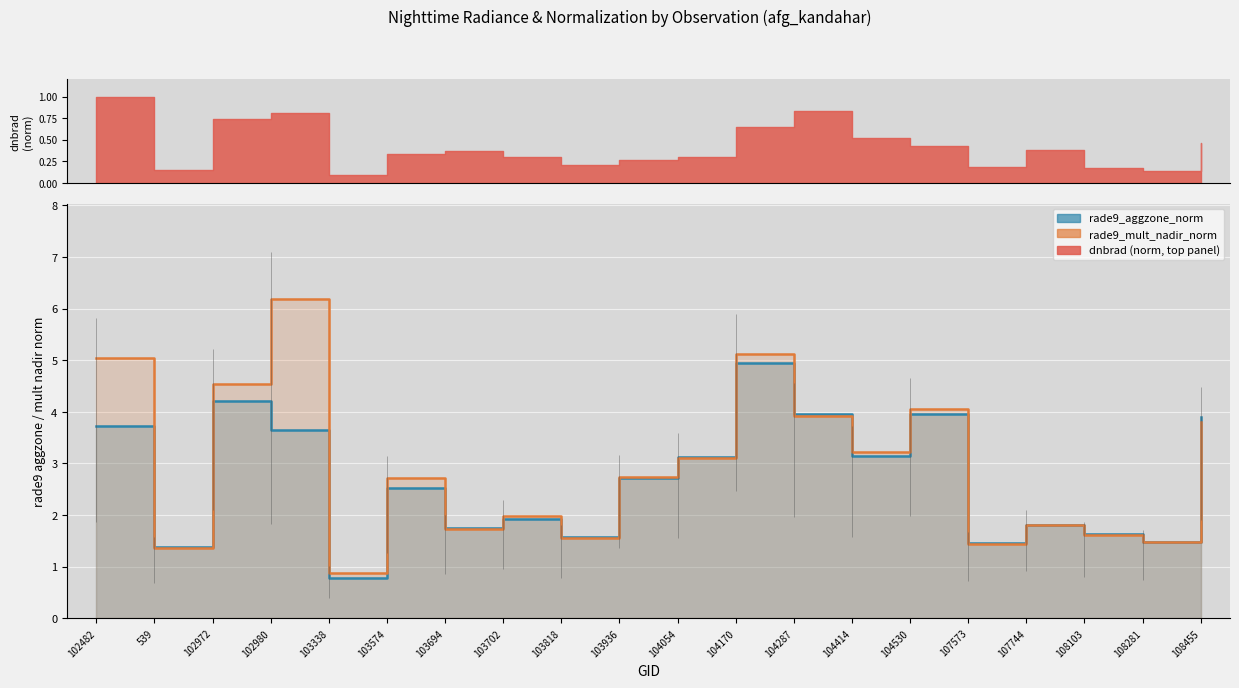

At which category is the sum across all series the highest?

104170